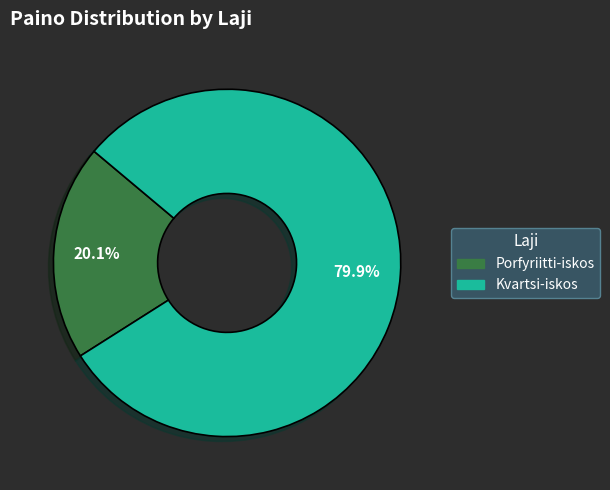

Which slice is the largest?

Kvartsi-iskos